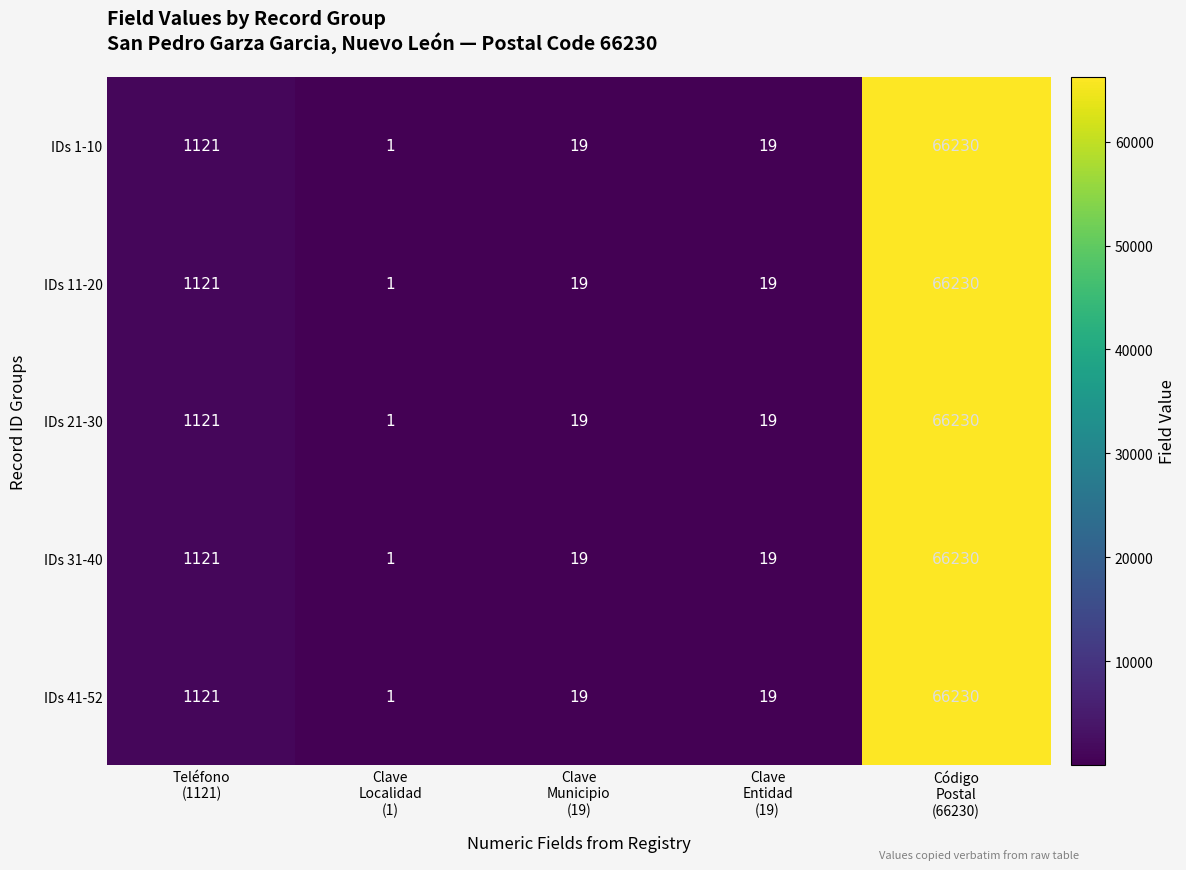

At which category is the sum across all series the highest?

Código
Postal
(66230)